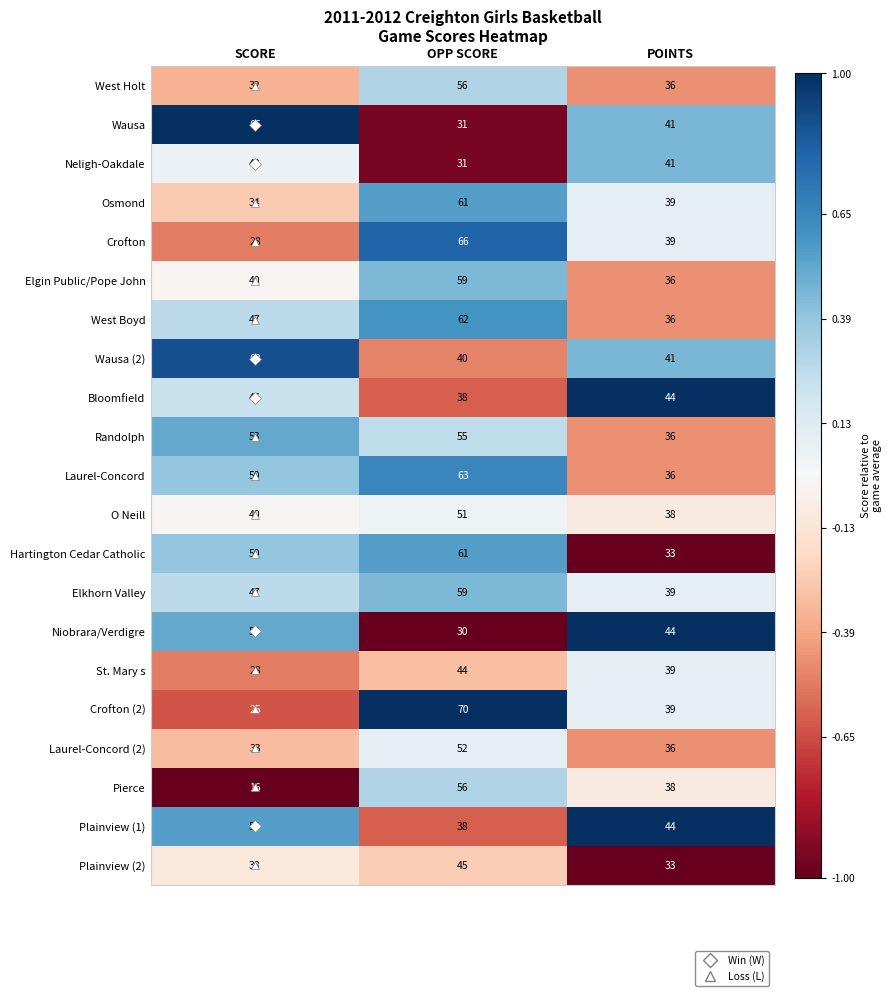

What is the sum of all Elkhorn Valley values?

145